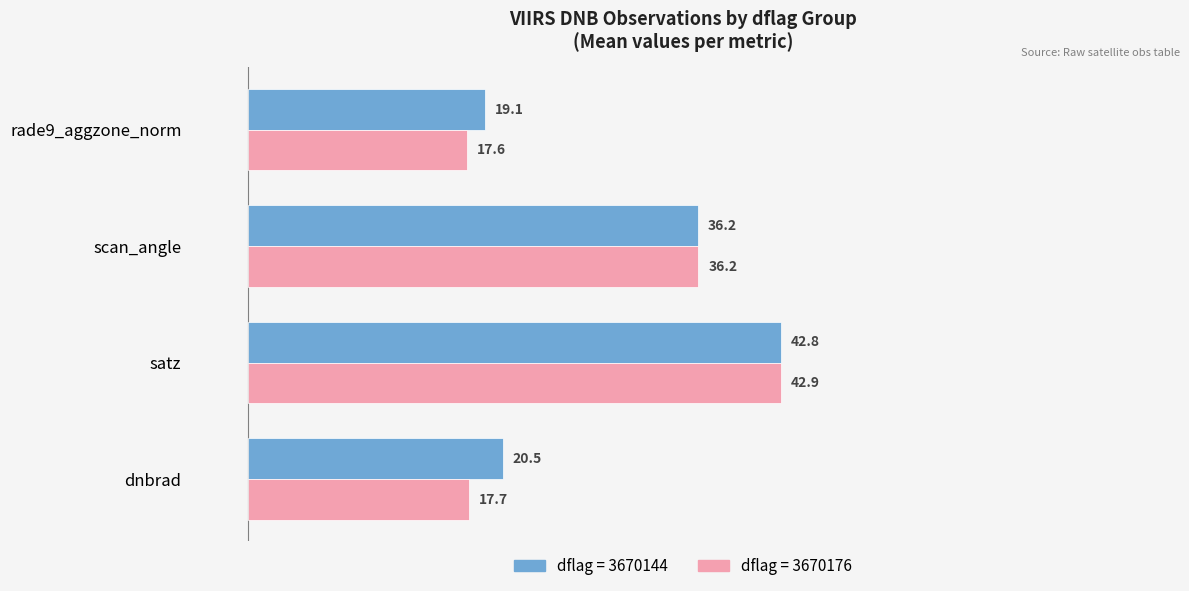

Which category has the lowest value across all series?

rade9_aggzone_norm